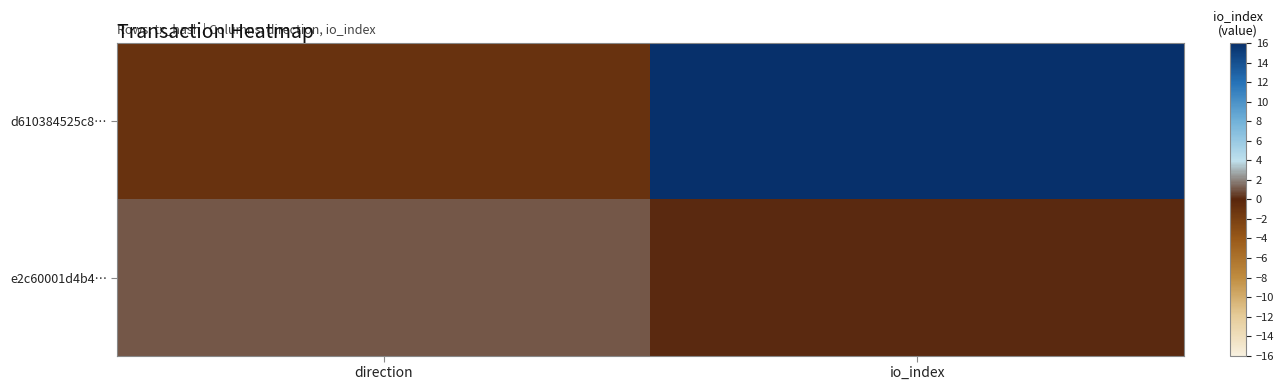

What is the minimum value shown in the chart?

-1